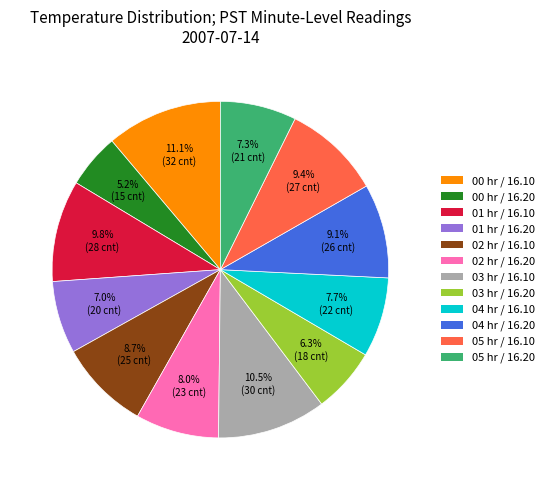

Which slice is the largest?

00 hr / 16.10